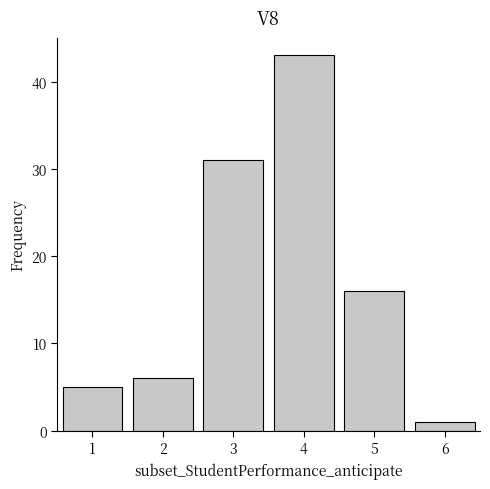

Reading left to right, extract all data points from this chart.

5	6	31	43	16	1